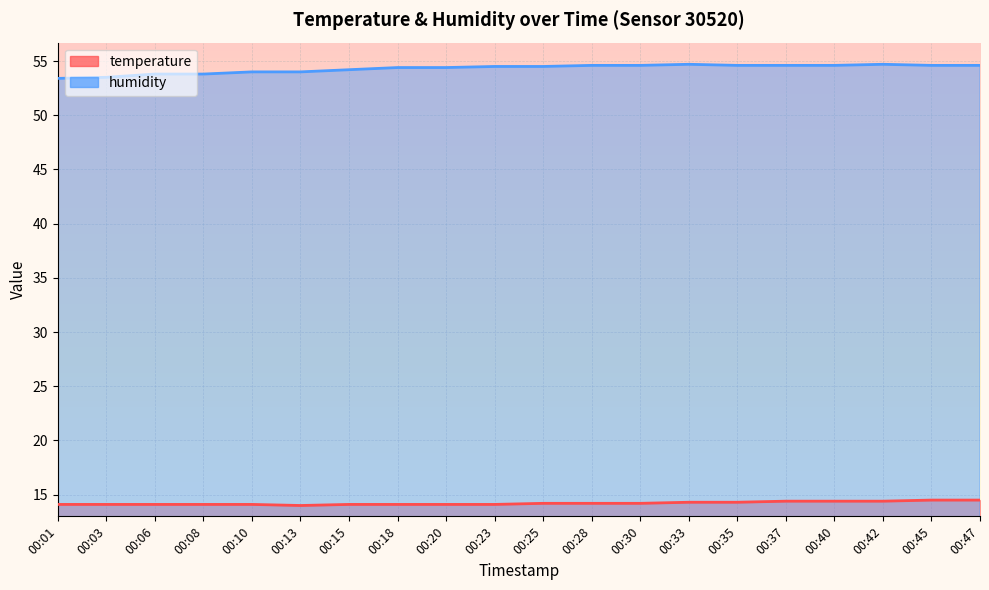

Where does the humidity series first go above 54?

00:15